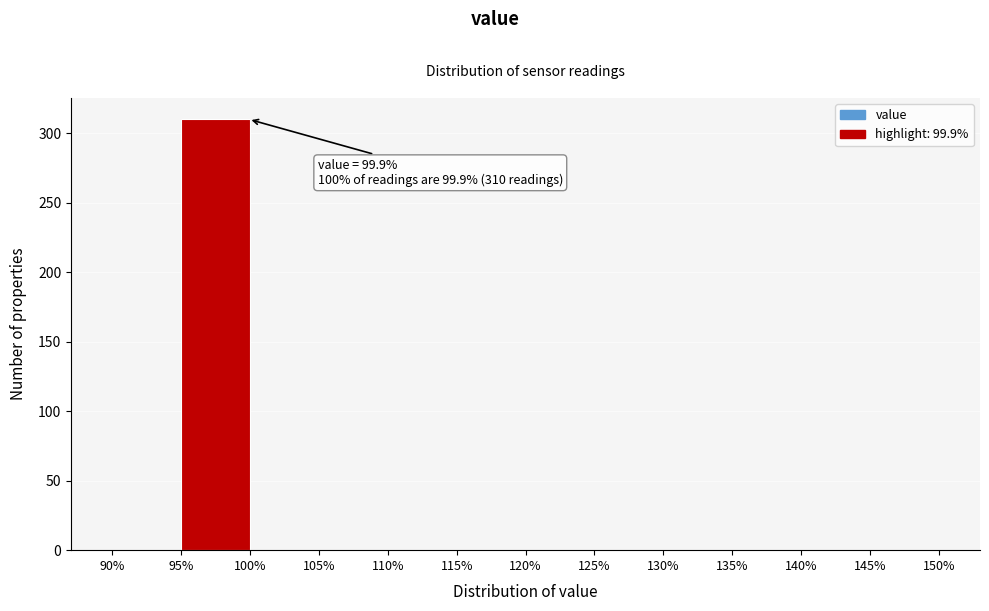

Which range on the x-axis has the tallest bar?

95% to 100%